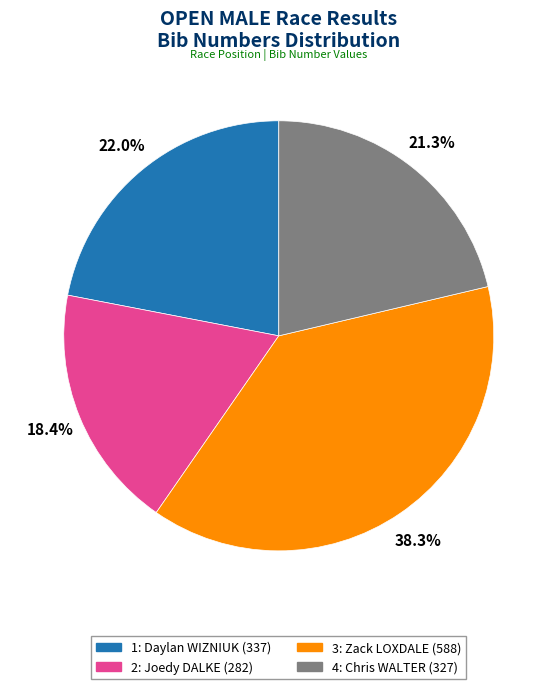

Which slice is the largest?

3: Zack LOXDALE